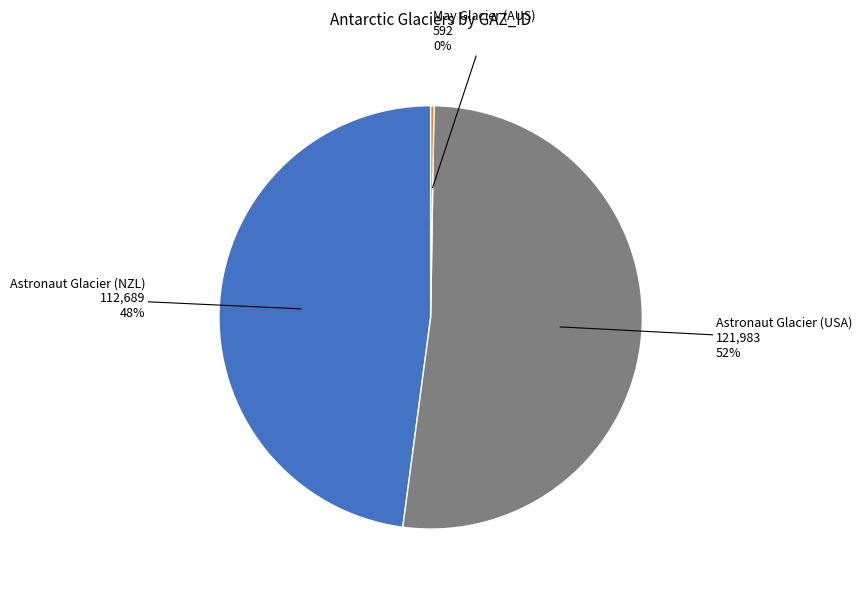

To the nearest percent, what is the difference between the Astronaut Glacier (NZL) and Astronaut Glacier (USA) slice percentages?

4%